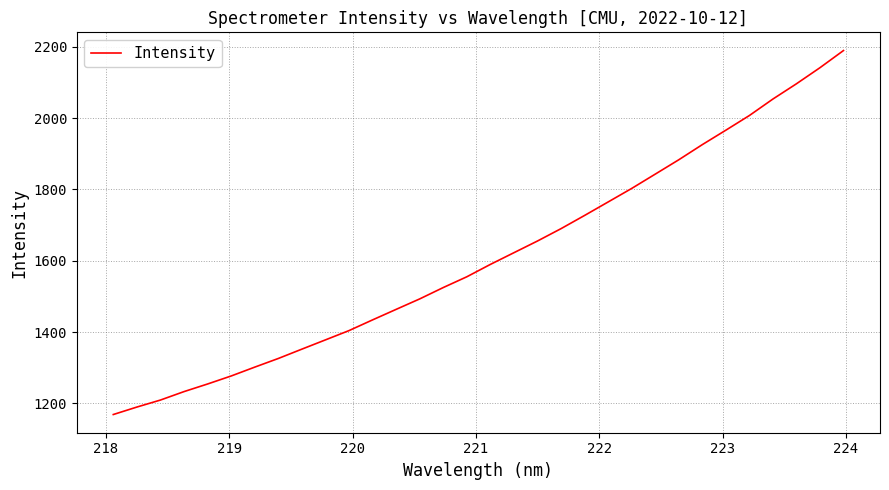

Count the number of values greater than 1589.

16